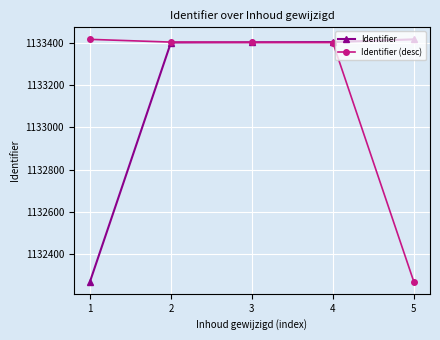

Which series changed the most between 1 and 2?

Identifier